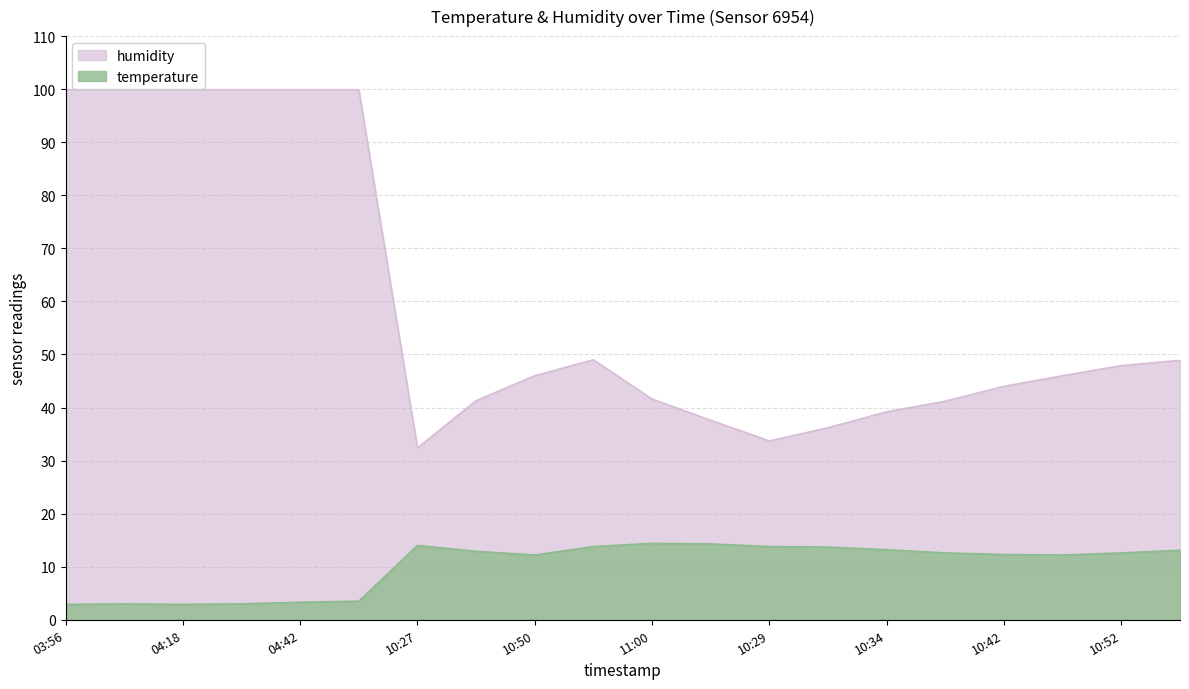

Does the chart have visible grid lines?

Yes